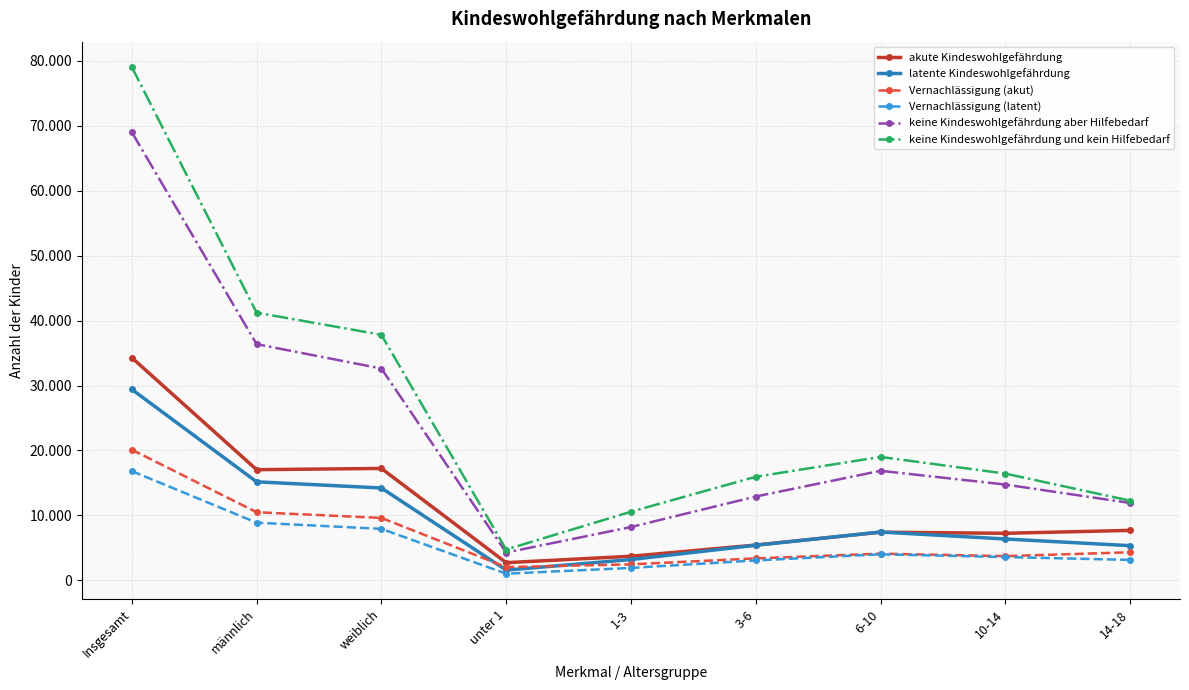

At which category does the chart reach its peak across all series?

Insgesamt